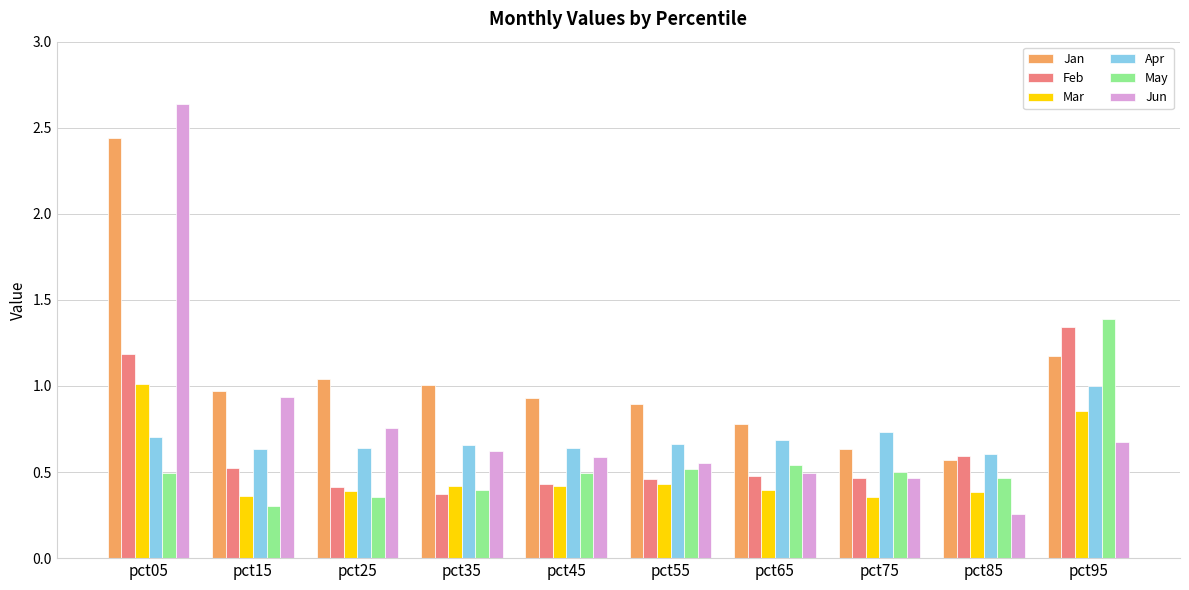

True or false: Apr has a value of 1.0 at pct95.

True